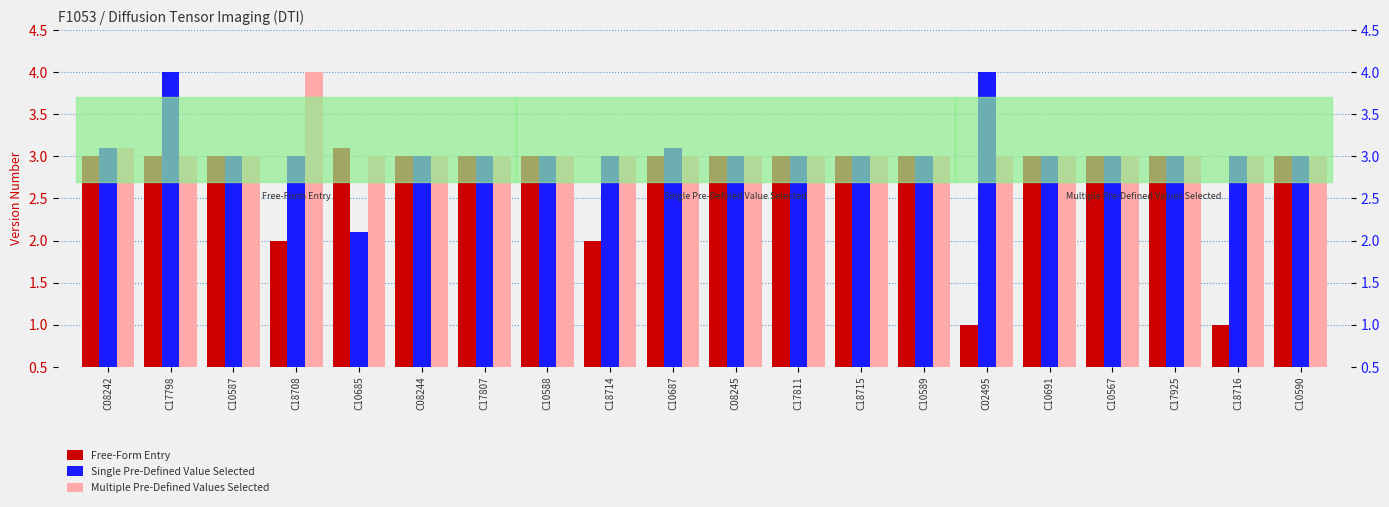

List the series in order of their peak value, highest first.

Single Pre-Defined Value Selected, Multiple Pre-Defined Values Selected, Free-Form Entry